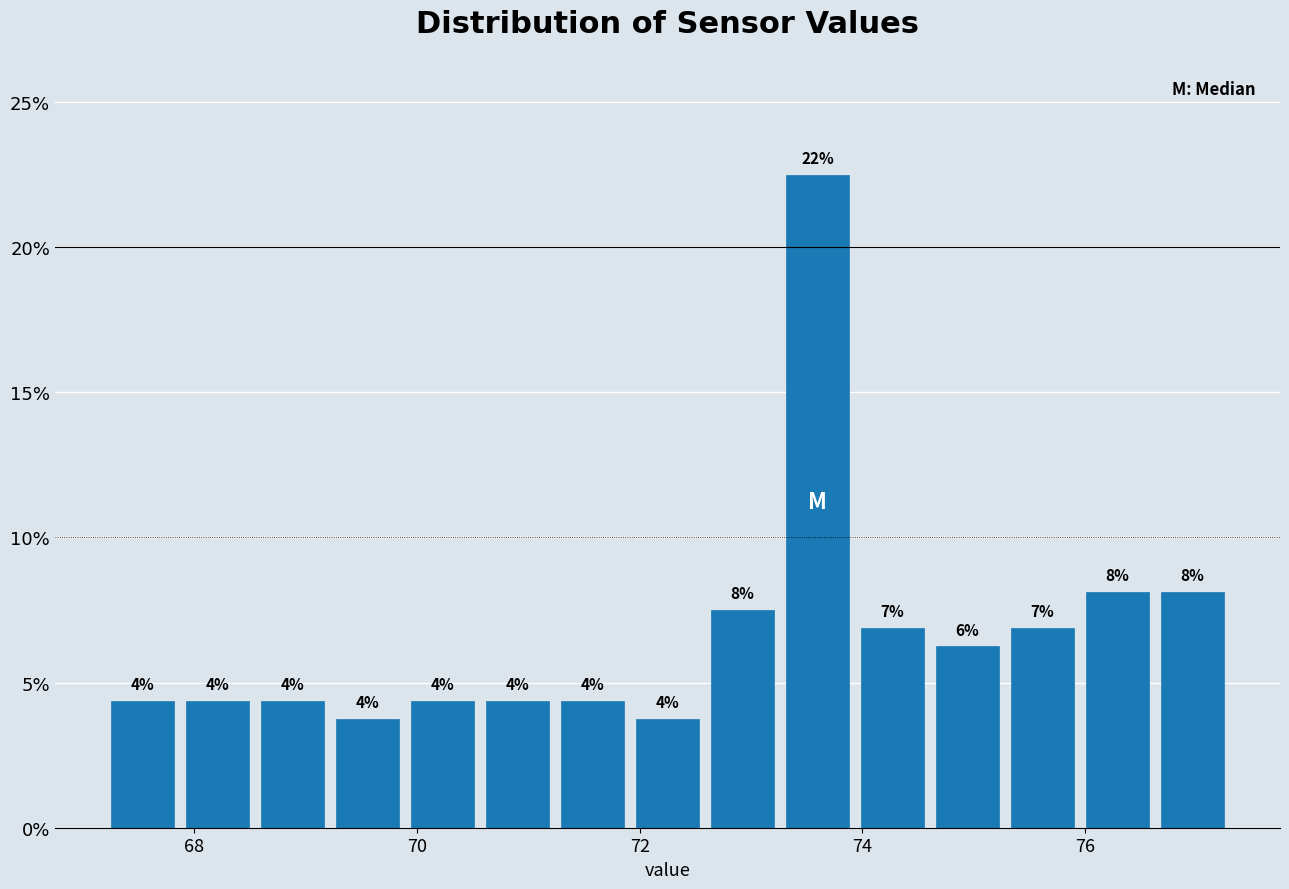

Read against the x-axis, roughly where is the centre of the tallest bar?

73.6